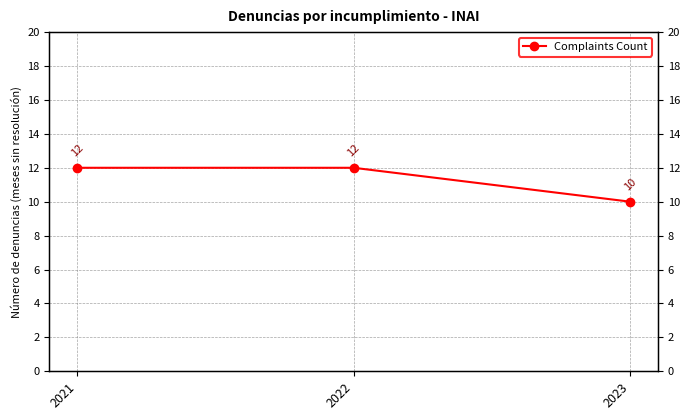

The value at 2022 is 8. True or false?

False